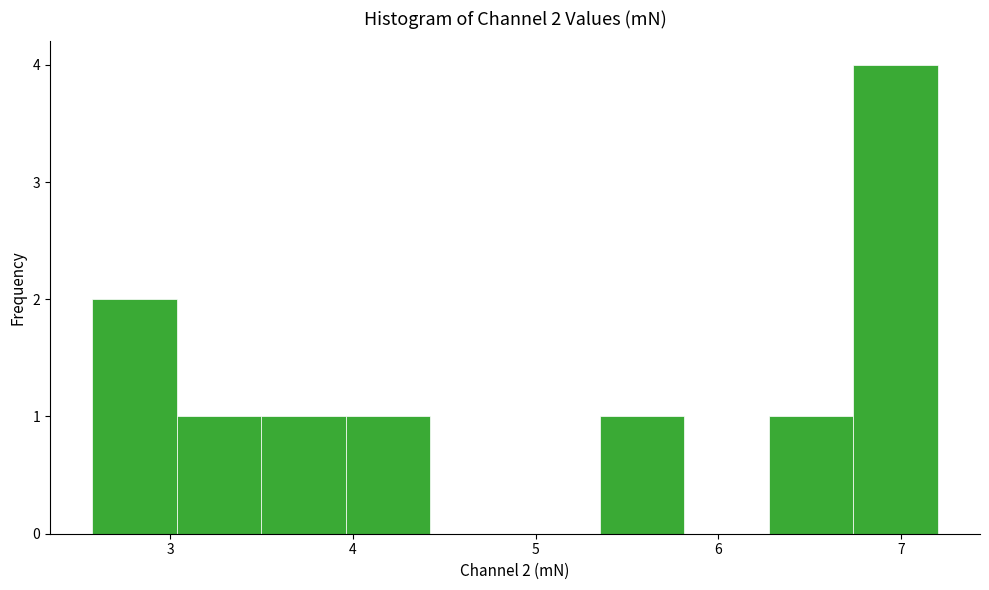

Over which range of the x-axis is the bar tallest?

6.7 to 7.2